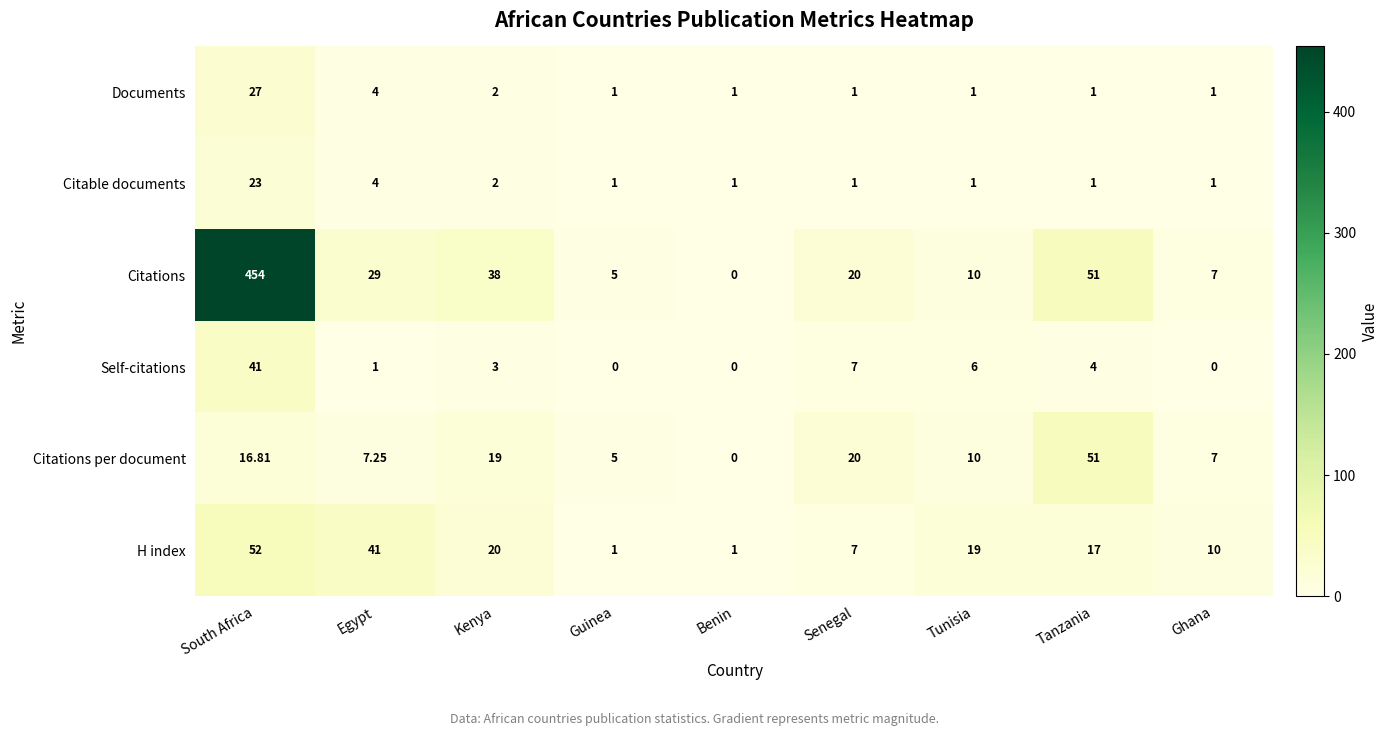

At how many categories does at least one series exceed 75?

1